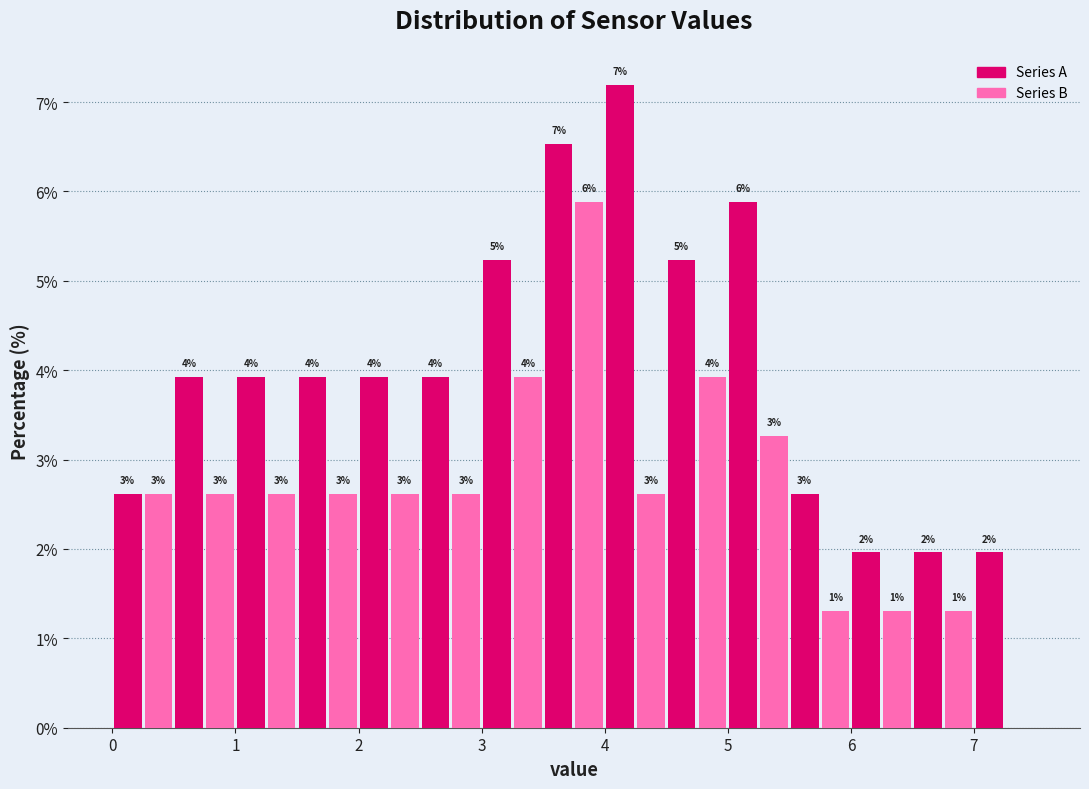

Around what value on the x-axis is the tallest bar? Give the approximate position of its centre, as read against the axis.

4.1